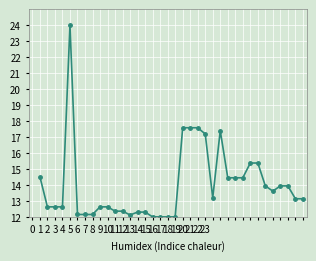

True or false: there are more than 0 points higher than both neighbors.

True